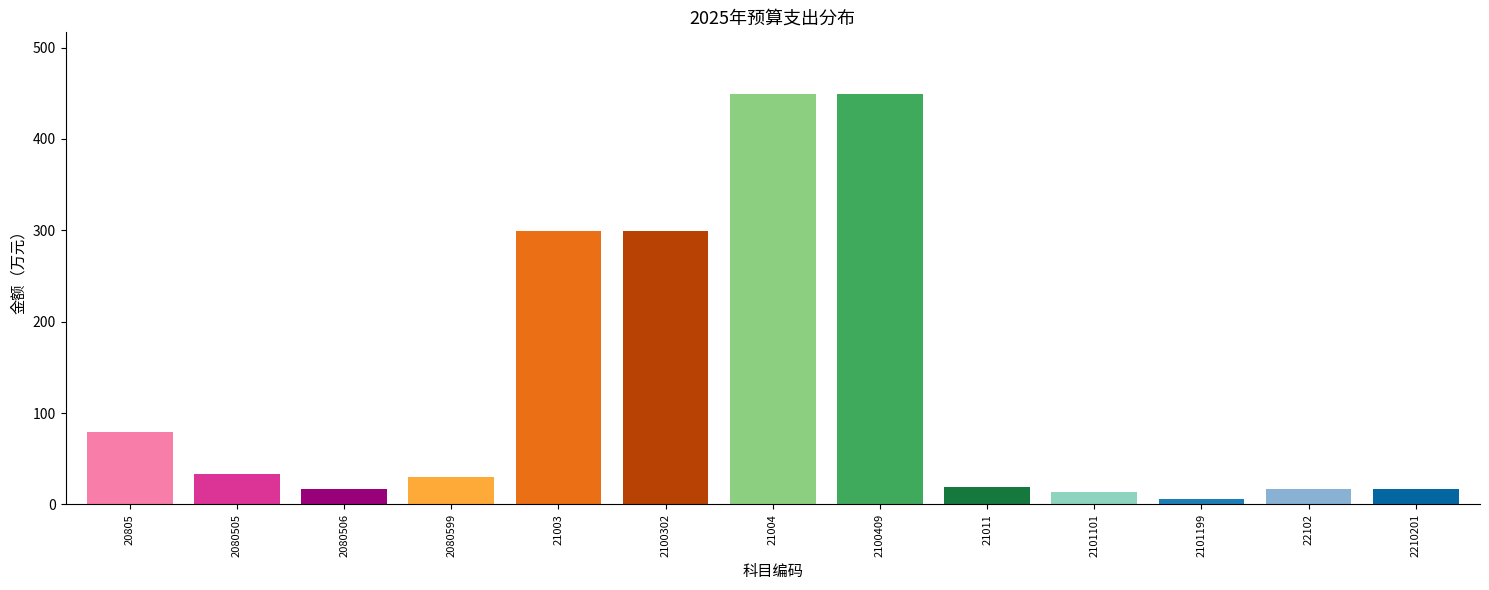

The value at 2080506 is 16.5. True or false?

True